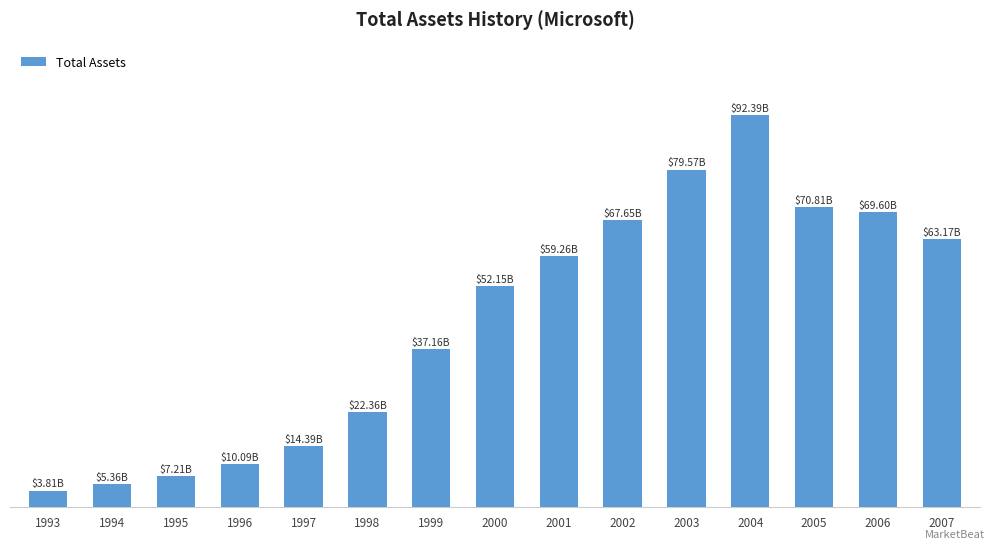

List the labels in order of value, smallest first.

1993, 1994, 1995, 1996, 1997, 1998, 1999, 2000, 2001, 2007, 2002, 2006, 2005, 2003, 2004